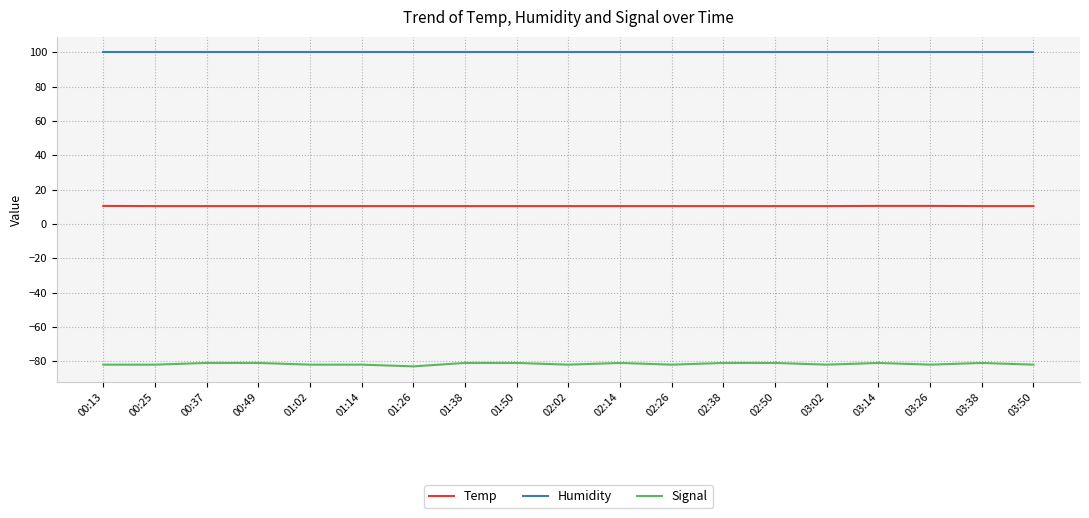

What is the spread (max minus min) of values at 03:02?

181.9